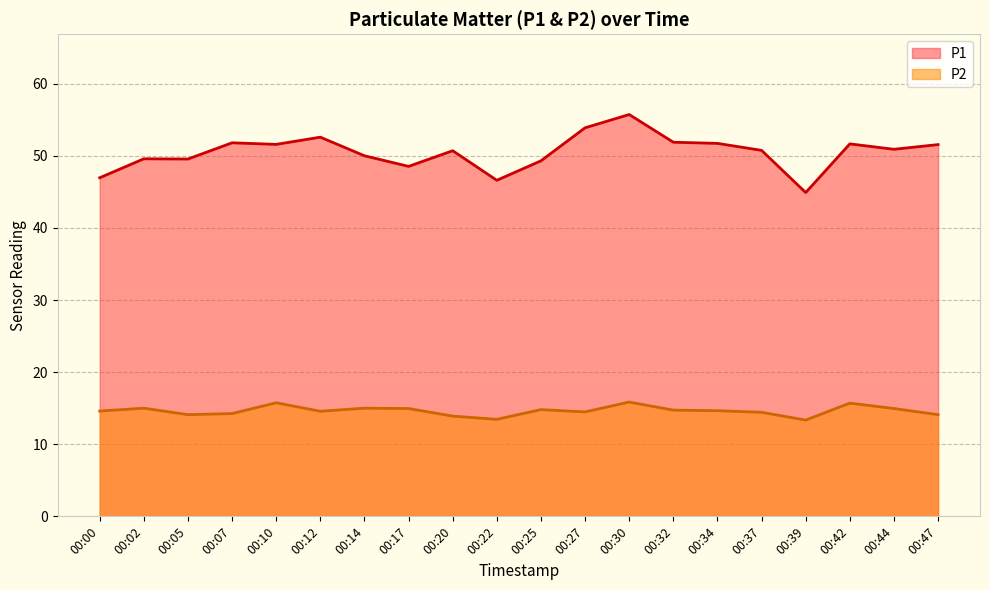

At which category does P1 reach its first local peak?

00:02